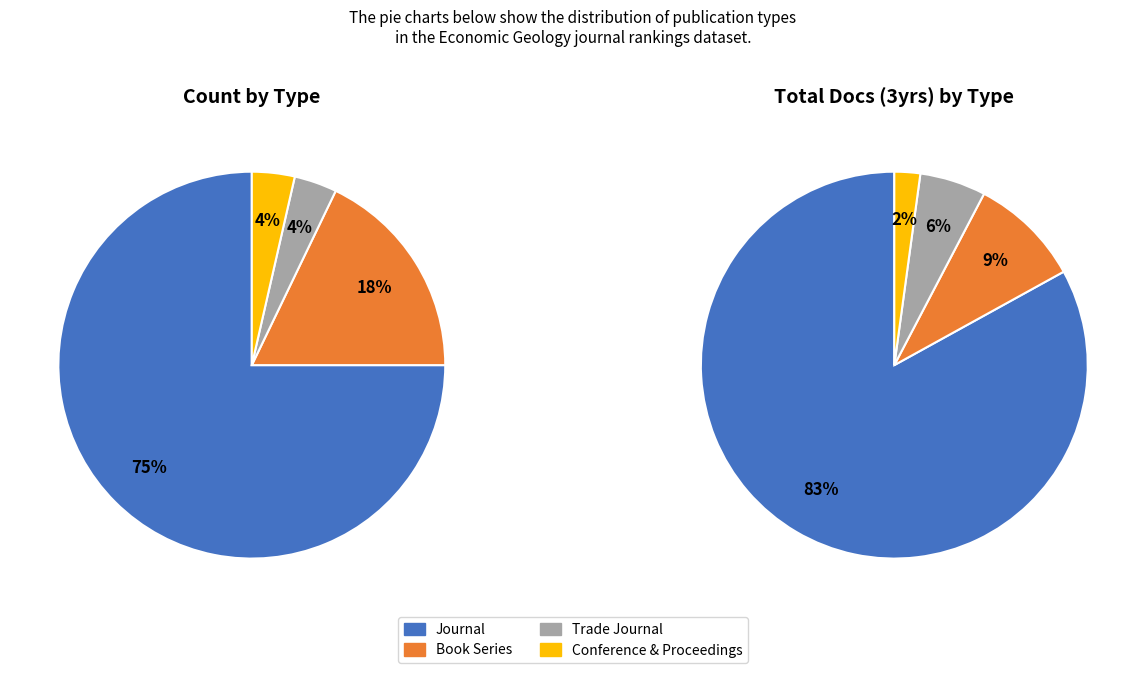

What is the largest slice in the pie chart?

journal